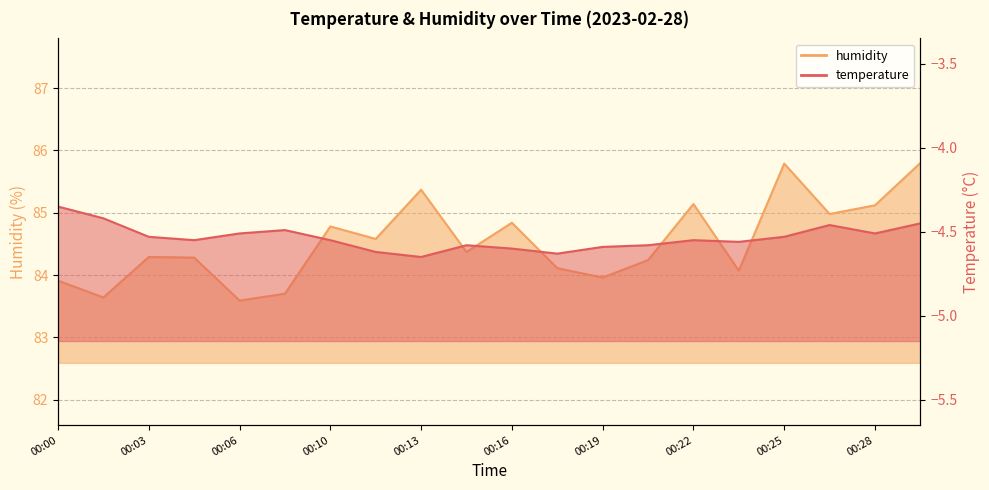

Which category has the lowest value in the humidity series?

00:06